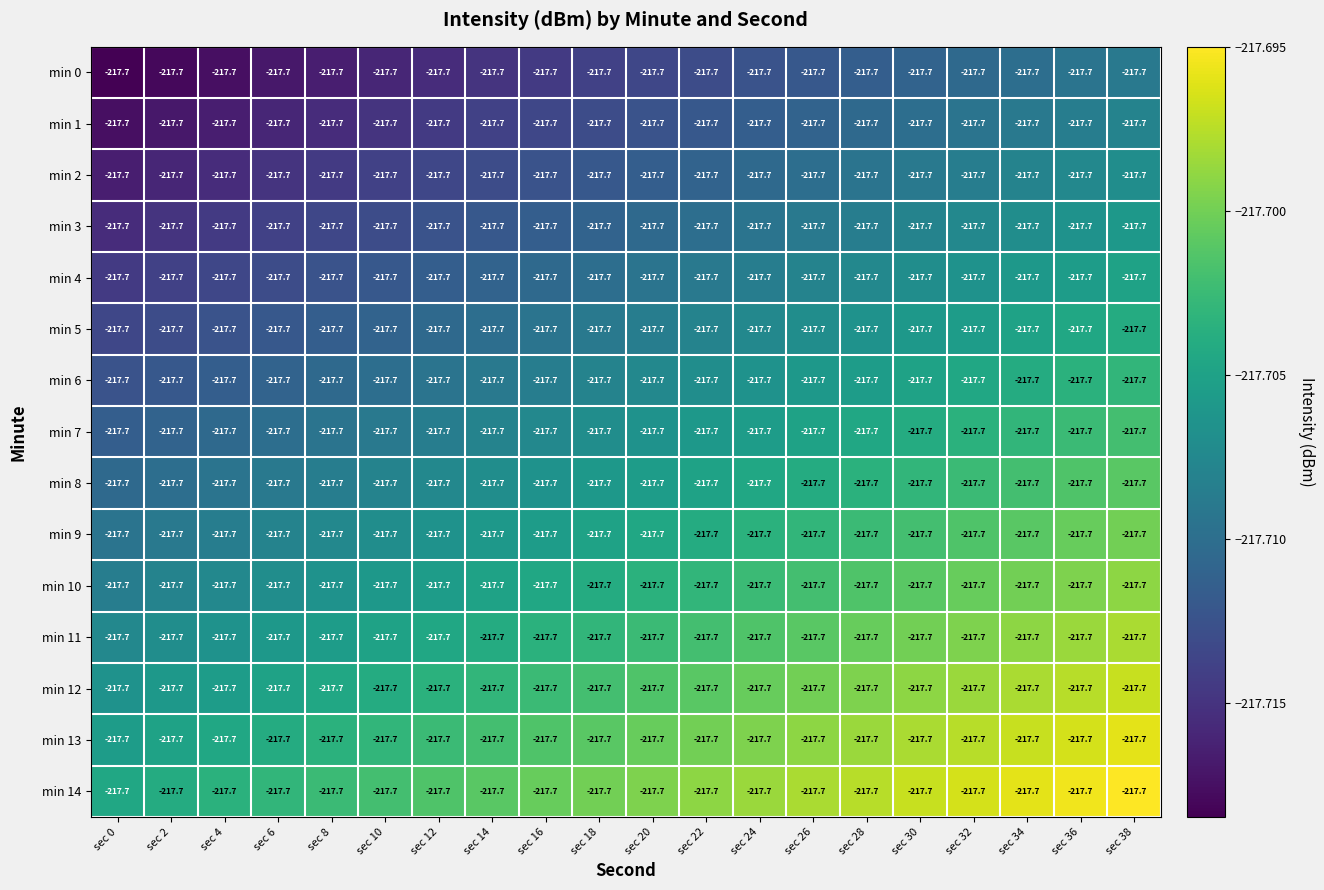

What is the sum of all min 11 values?

-4354.1